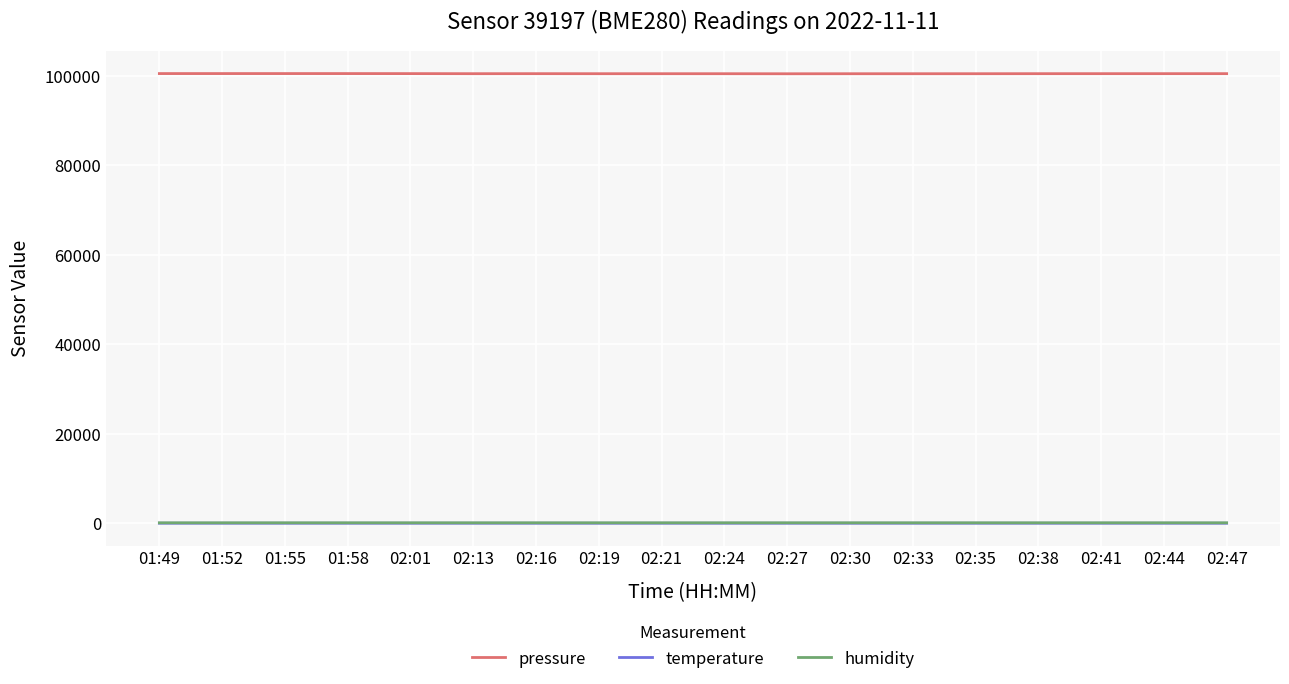

What is the maximum value for pressure?

100539.8